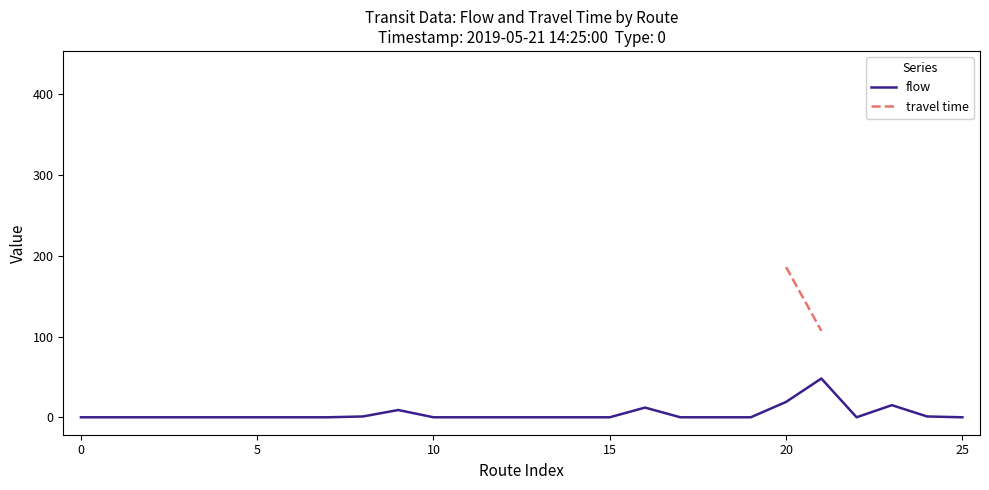

Does the chart have visible grid lines?

No